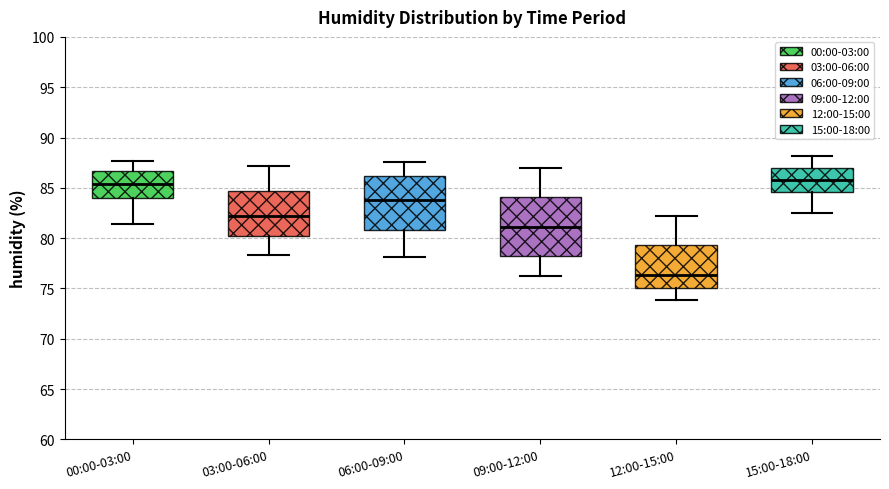

Which box has the lowest median line?

12:00-15:00